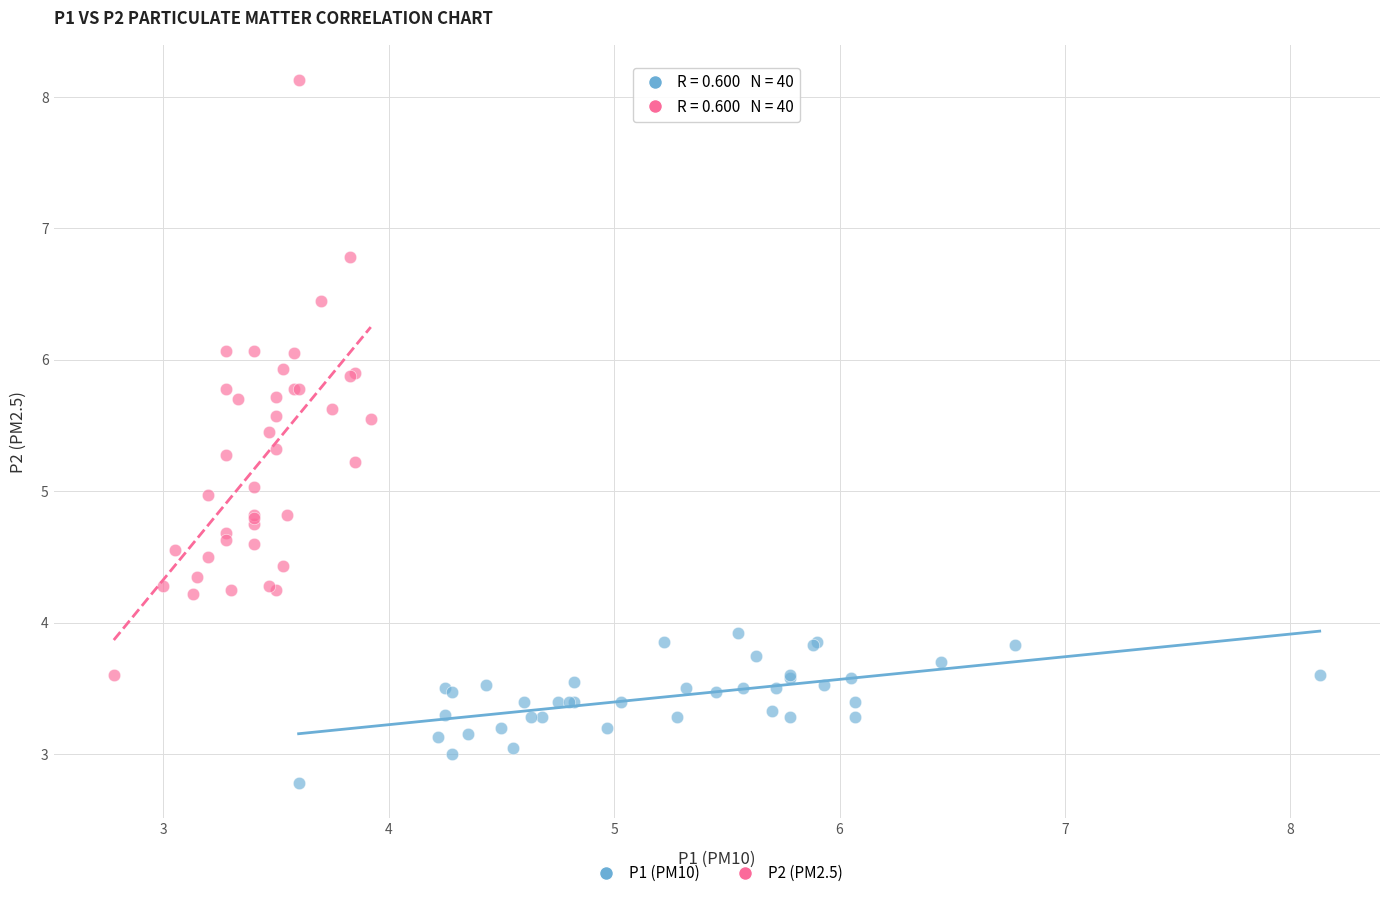

What are all the series names shown in the legend?

P1 (PM10), P2 (PM2.5)